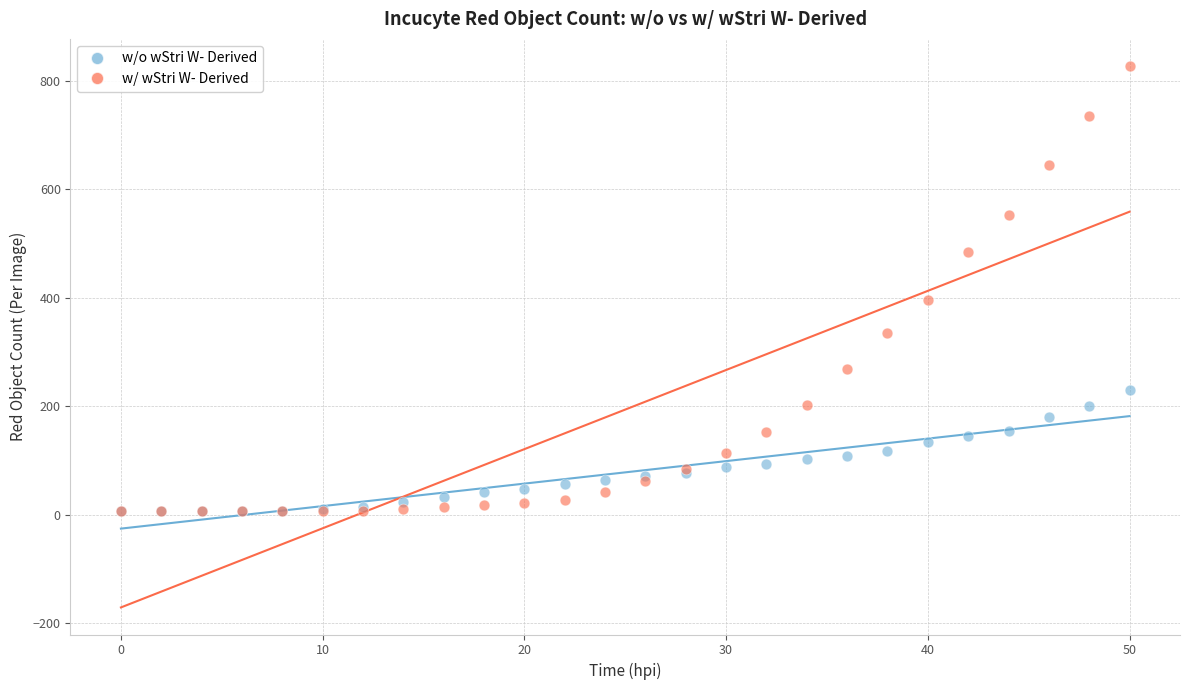

Which series contains the highest Y value?

w/ wStri W- Derived